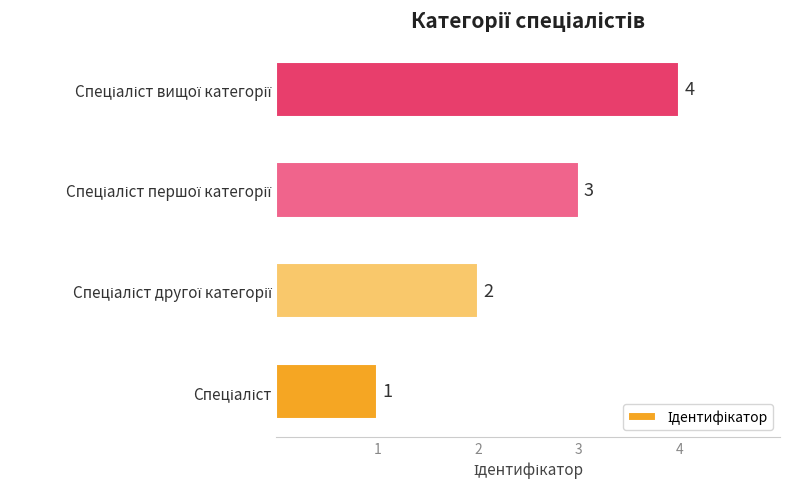

What is the difference between the maximum and minimum values?

3